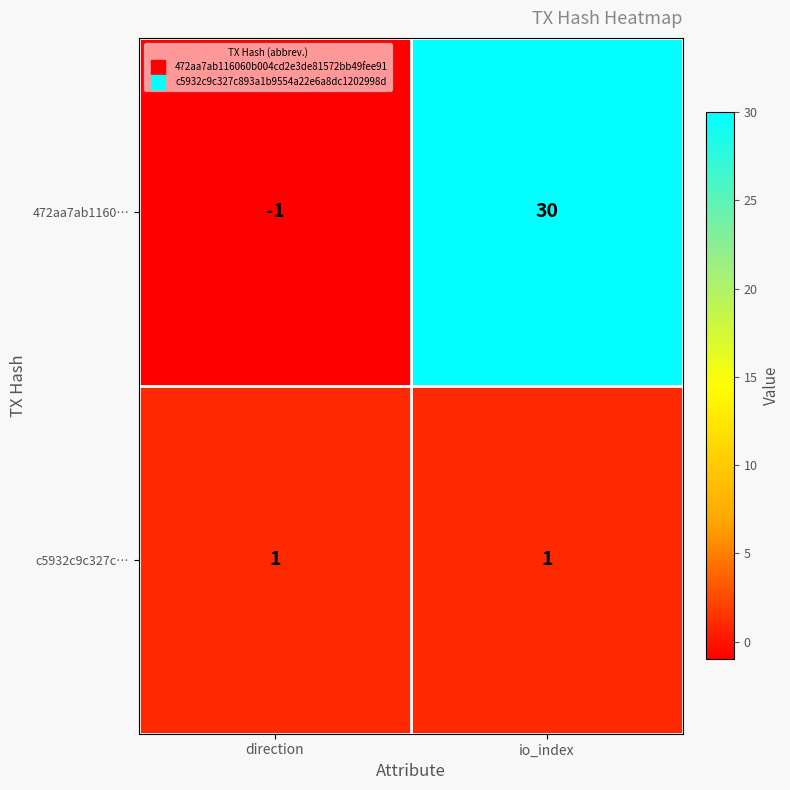

How many data points in 472aa7ab1160… are less than 30?

1